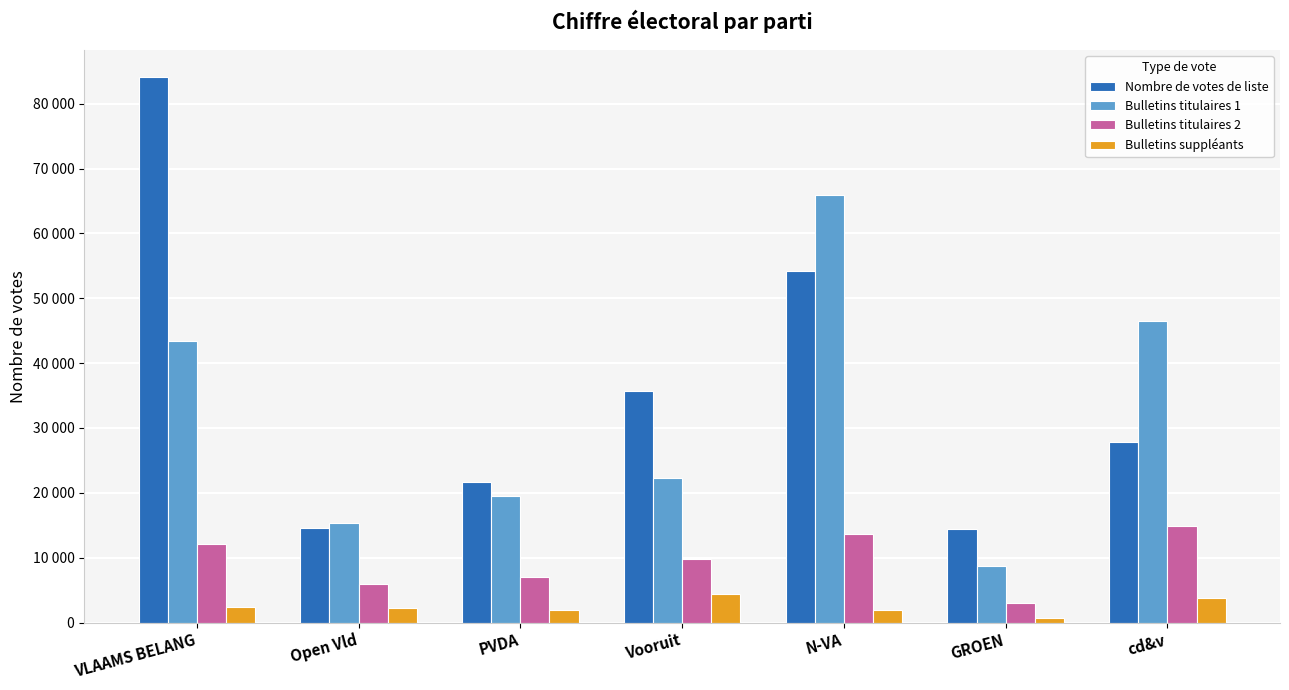

What are all the series names shown in the legend?

Nombre de votes de liste, Bulletins titulaires 1, Bulletins titulaires 2, Bulletins suppléants